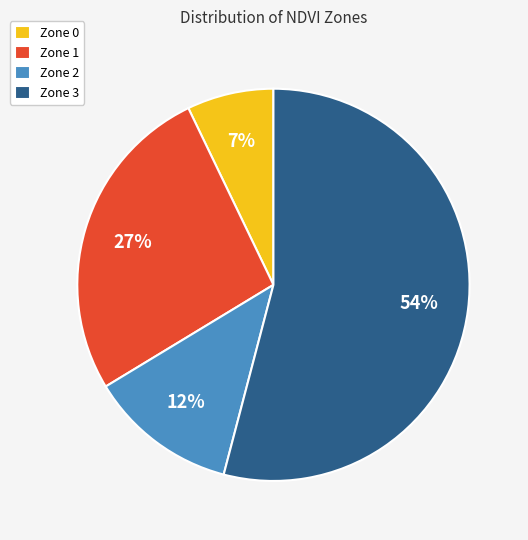

Is it true that Zone 1 is 12% of the pie?

False